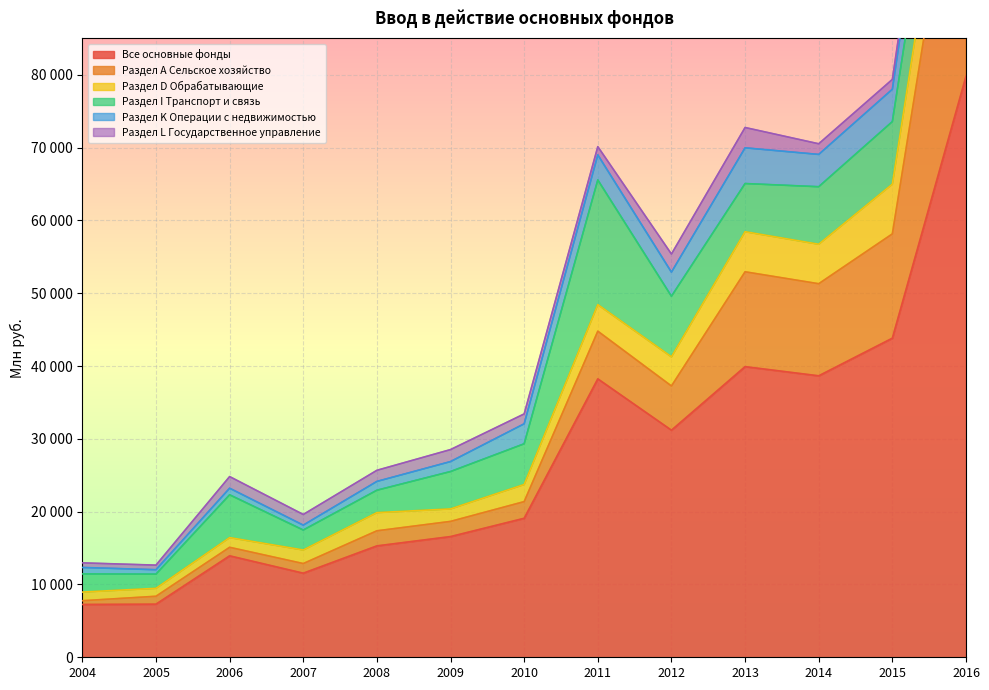

What is the approximate value of Раздел L Государственное управление at 2011, to the nearest 50?

1150